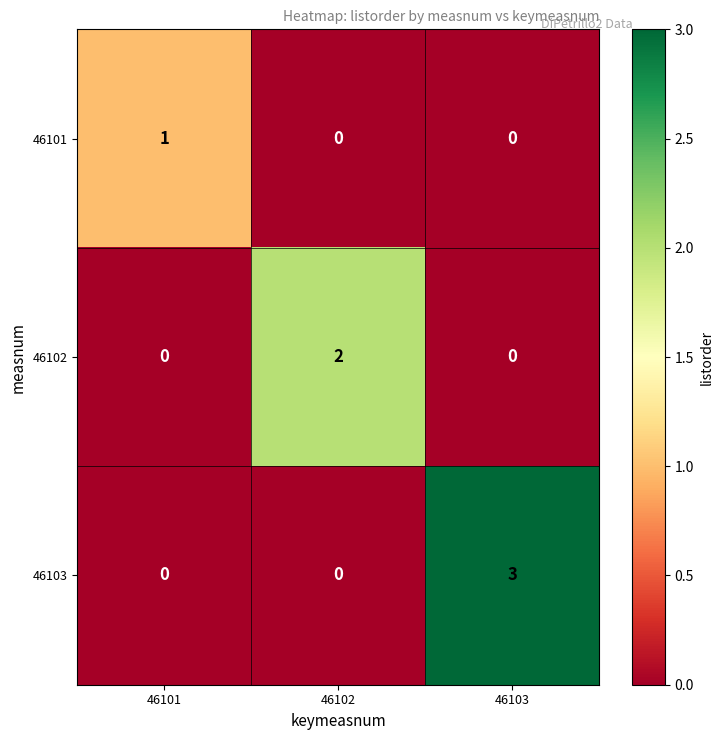

At which category is the sum across all series the highest?

46103